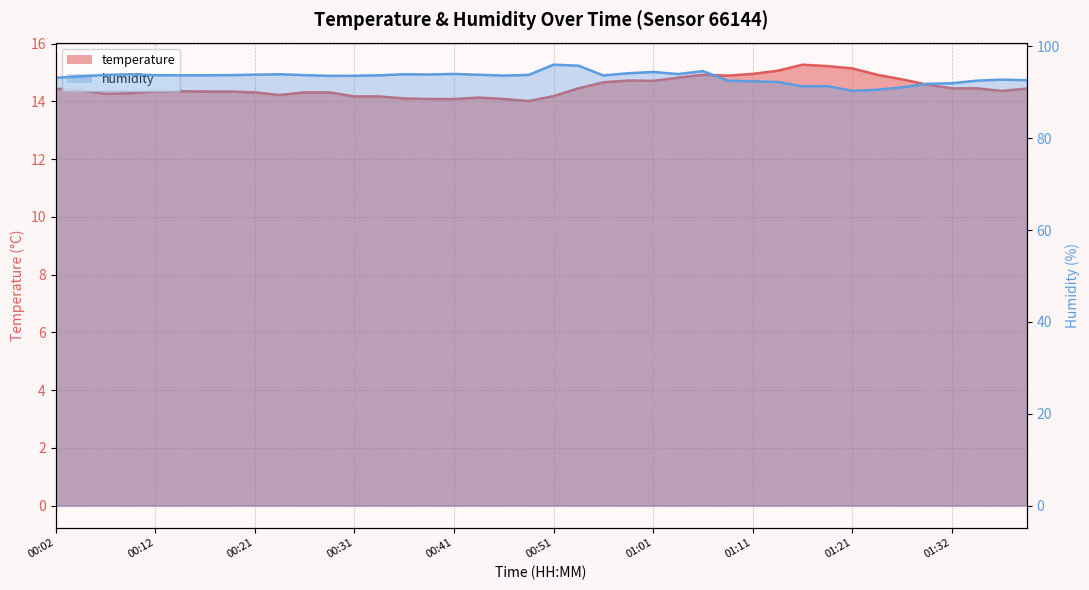

What value does the humidity series have at 01:34?

92.5